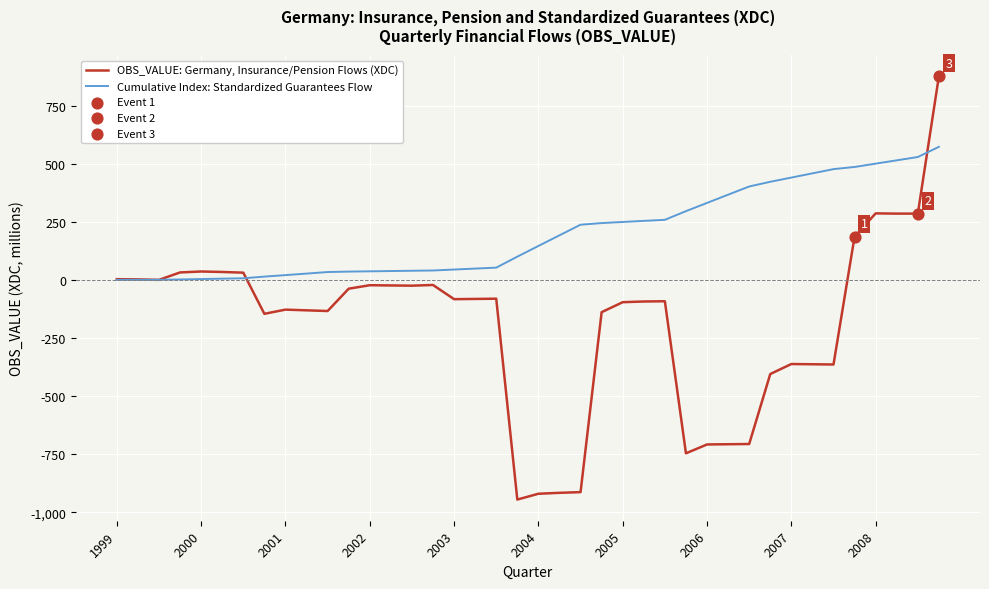

What is the minimum value shown in the chart?

-945.0